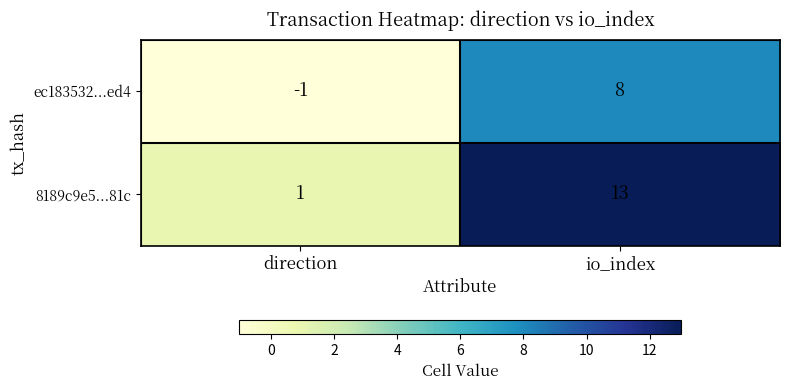

Which series has the largest total across all categories?

8189c9e5...81c